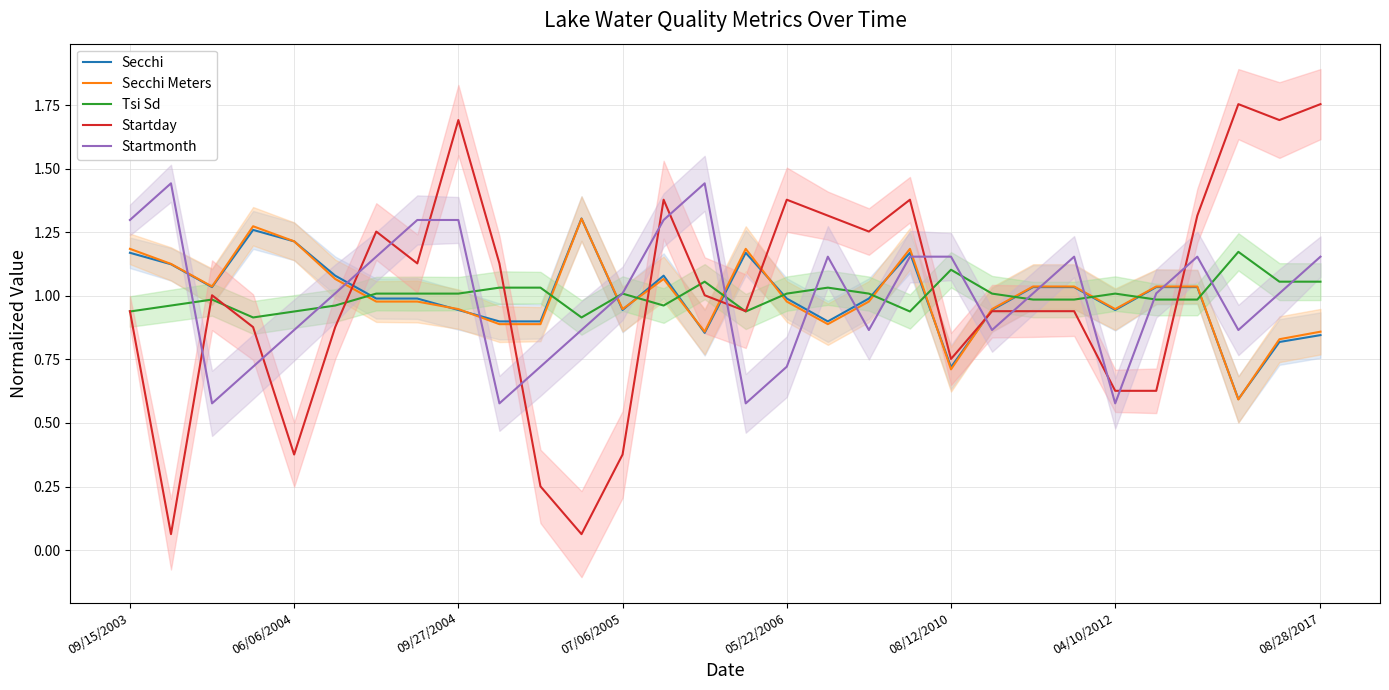

Which series ends up on top after the final intersection of Secchi and Secchi Meters?

Secchi Meters